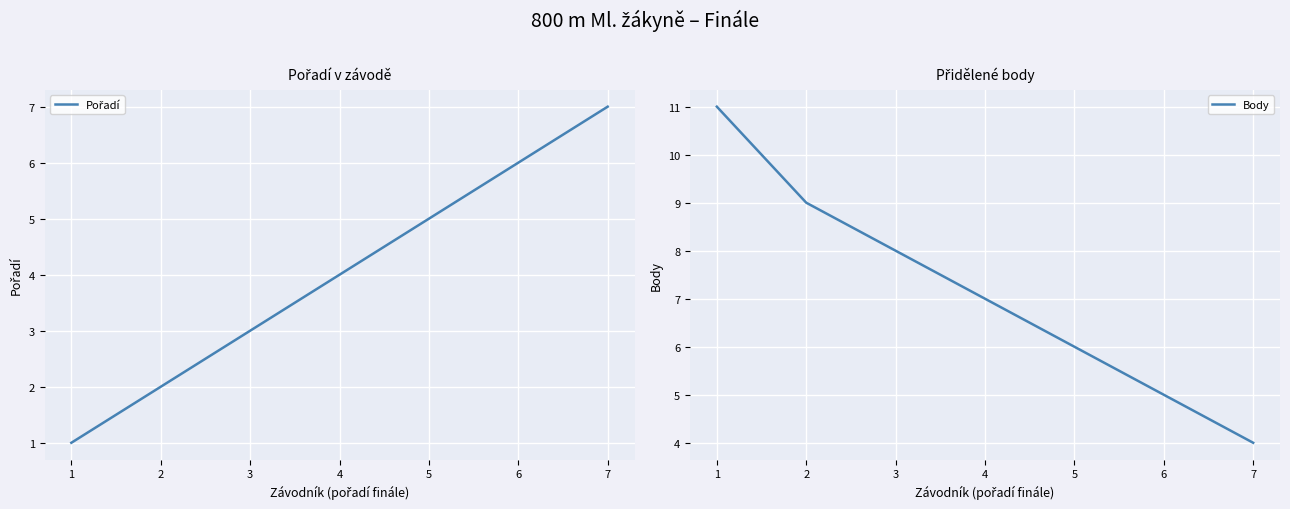

True or false: Body has a value of 1 at 4.

False